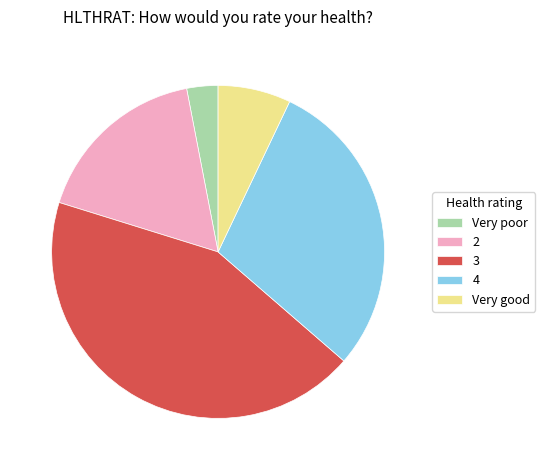

What is the largest slice in the pie chart?

3